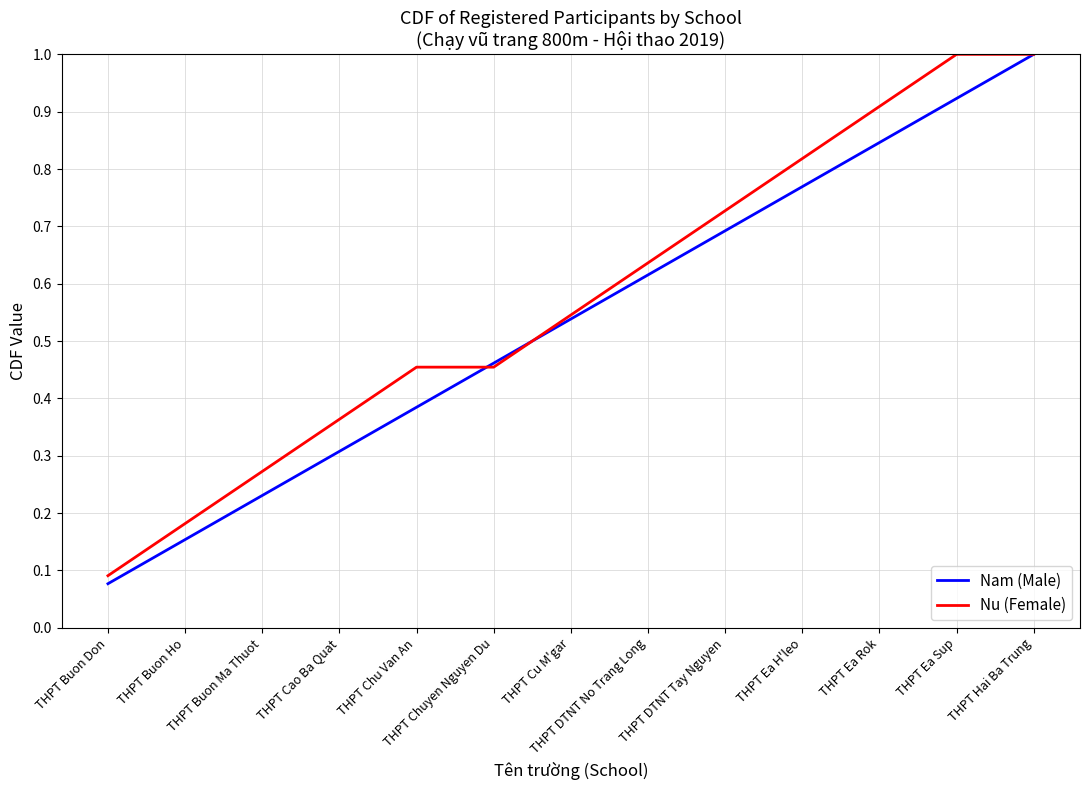

Which category has the lowest value in the Nu (Female) series?

THPT Buon Don